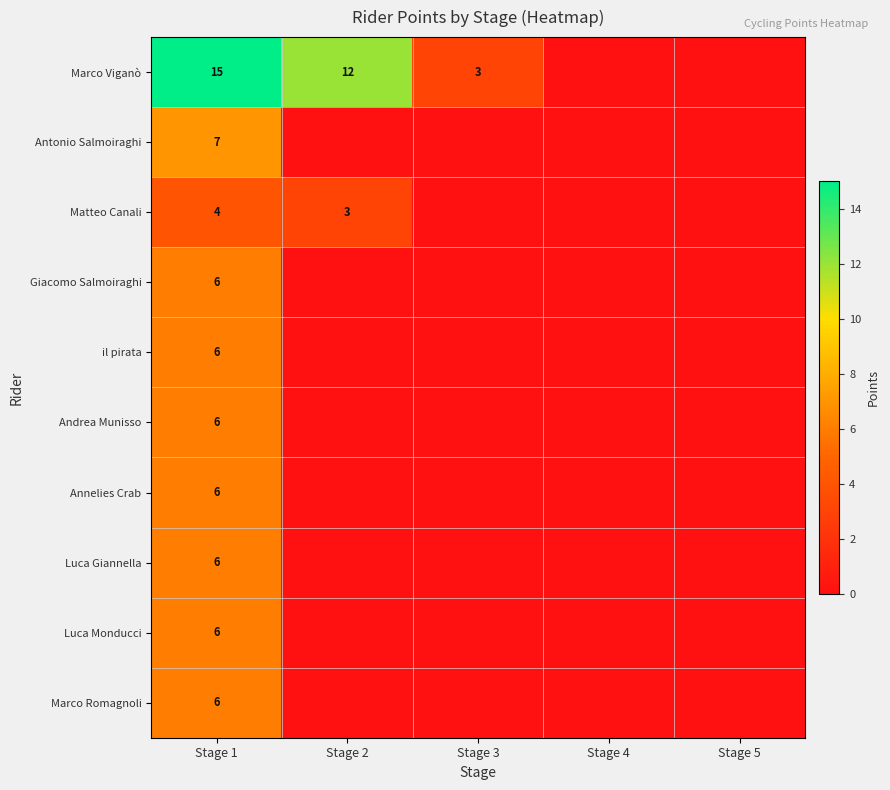

The value of il pirata at Stage 1 is 3. True or false?

False